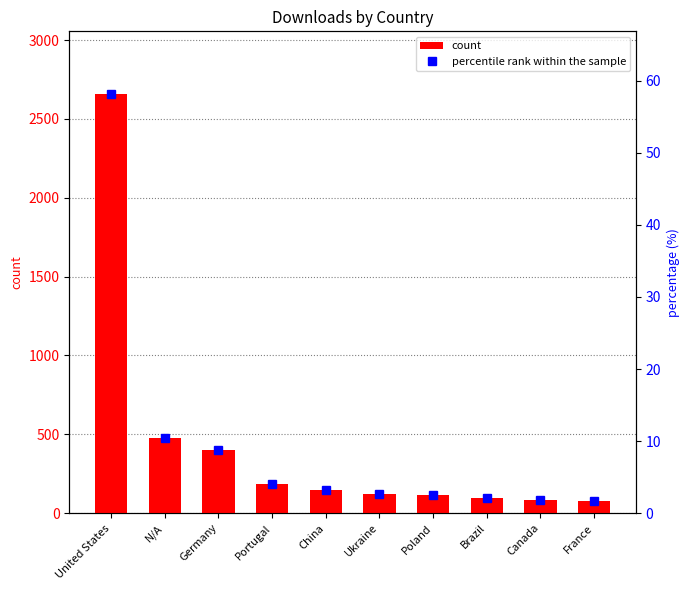

Read the count value at China.

146